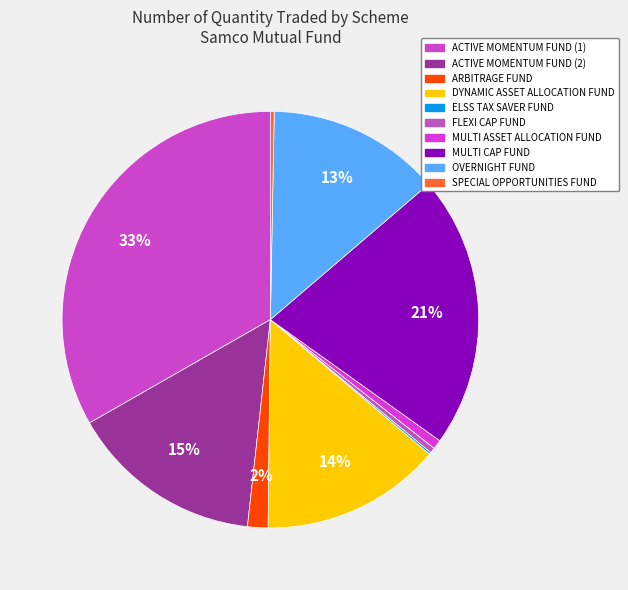

To the nearest percent, what is the difference between the largest and smallest slice percentages?

33%